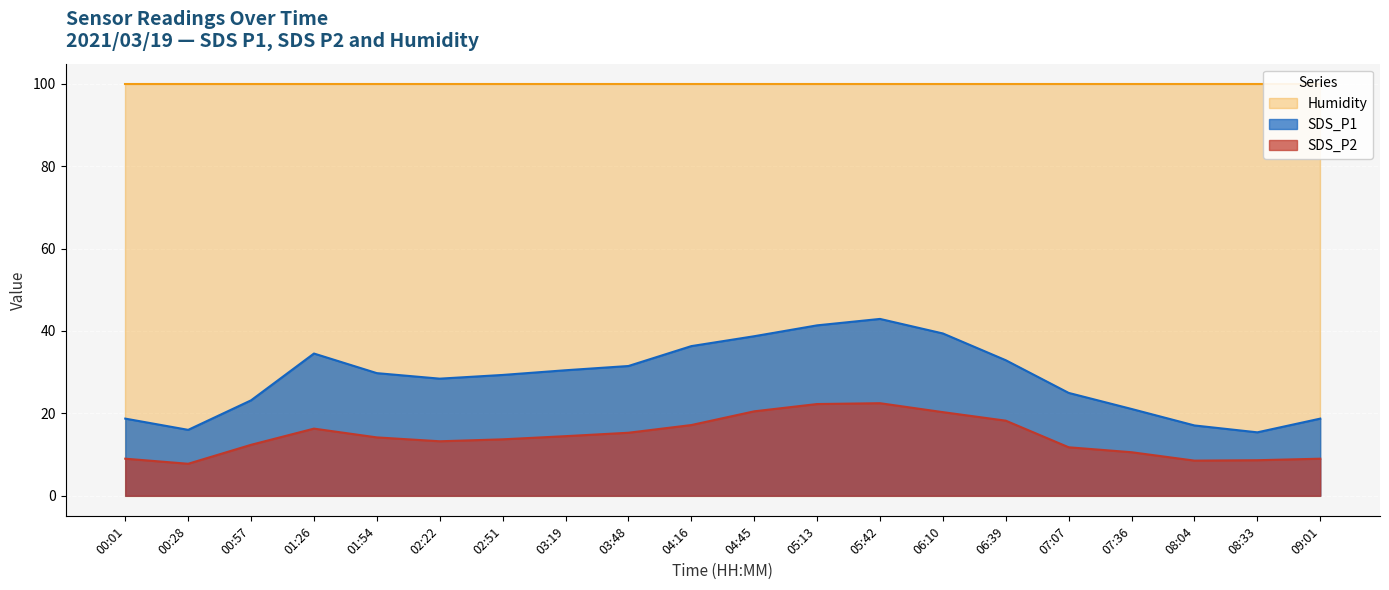

True or false: SDS_P1 and SDS_P2 cross at least once.

False